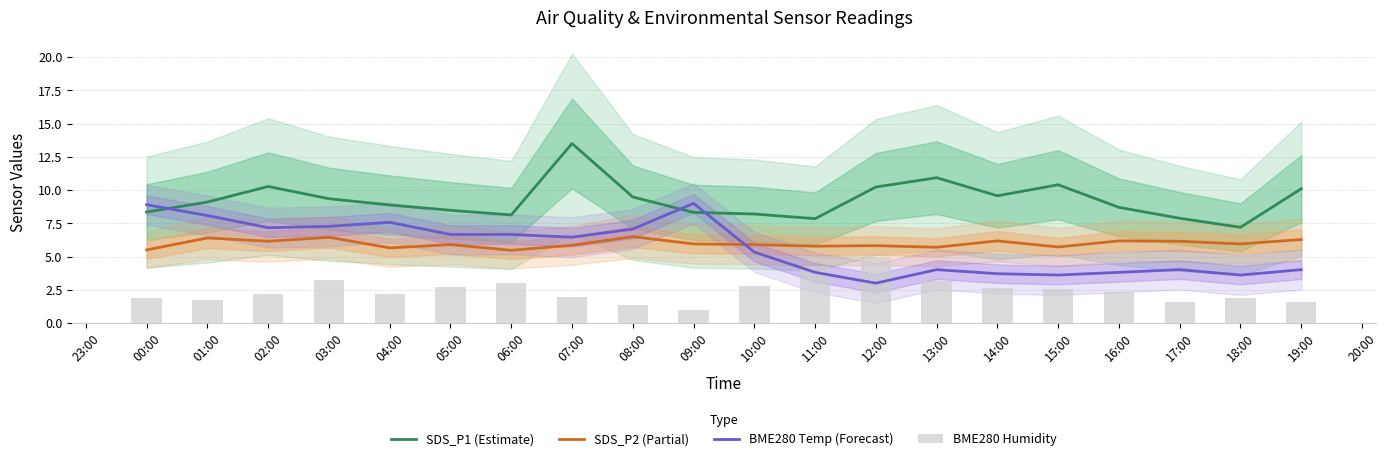

How many groups of bars are there?

20